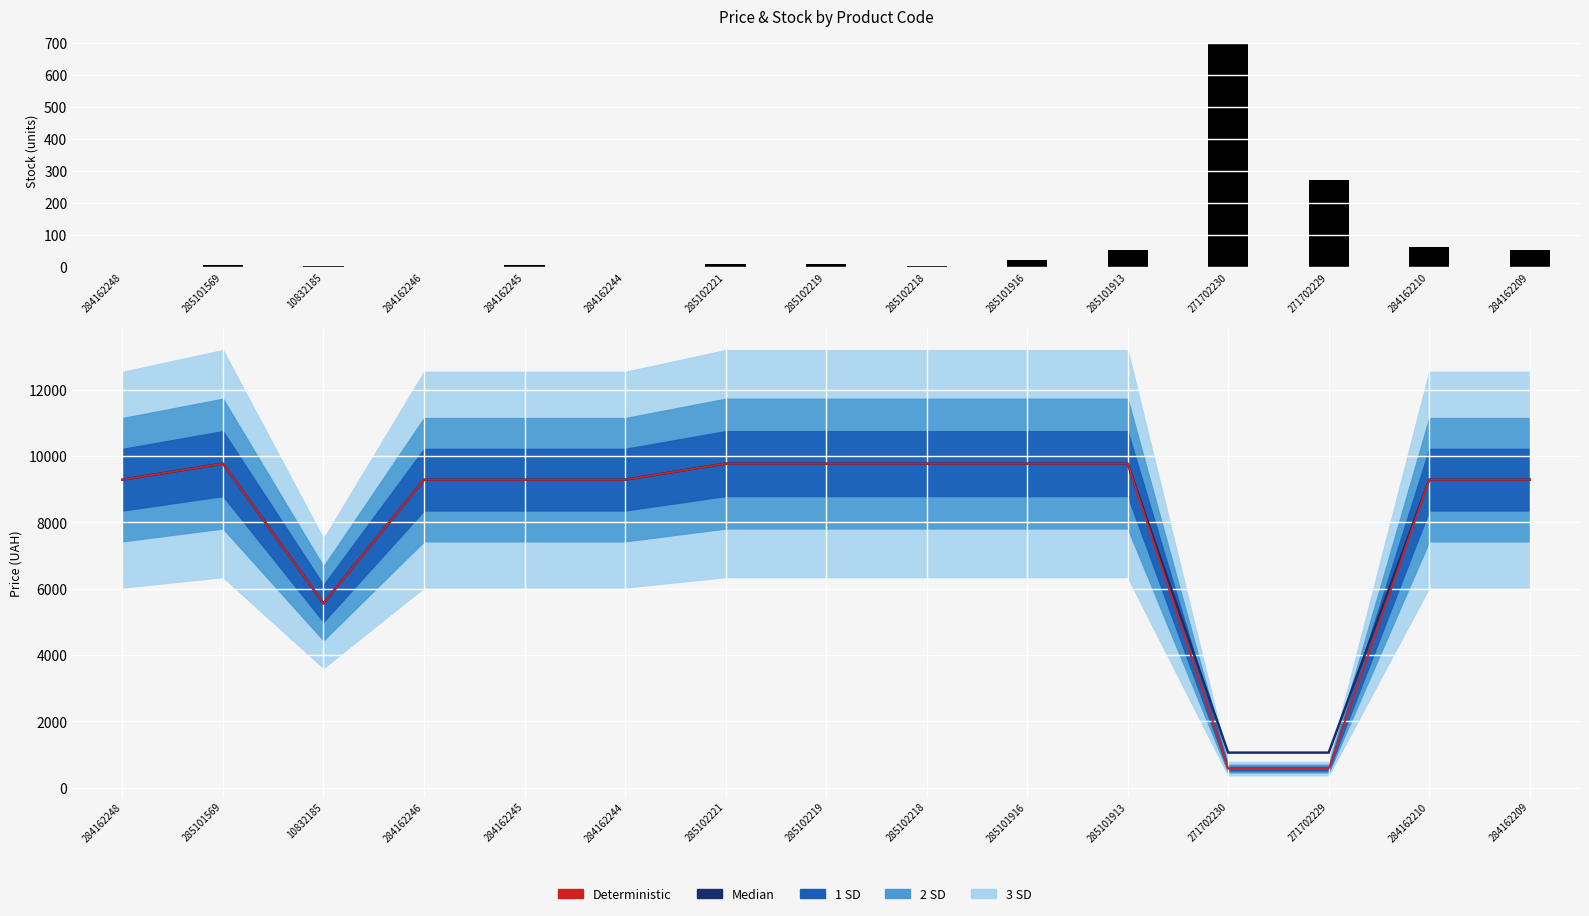

What is the difference between the highest and lowest values at 271702230?

1754.0